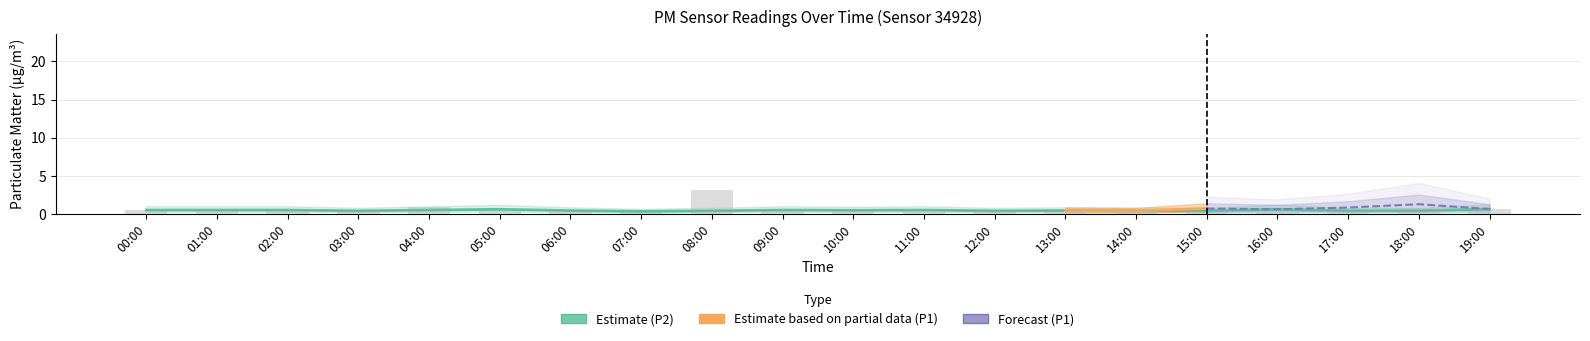

List the labels in order of P2 value, smallest first.

07:00, 03:00, 08:00, 12:00, 14:00, 15:00, 17:00, 18:00, 06:00, 13:00, 10:00, 00:00, 01:00, 02:00, 04:00, 09:00, 11:00, 05:00, 16:00, 19:00